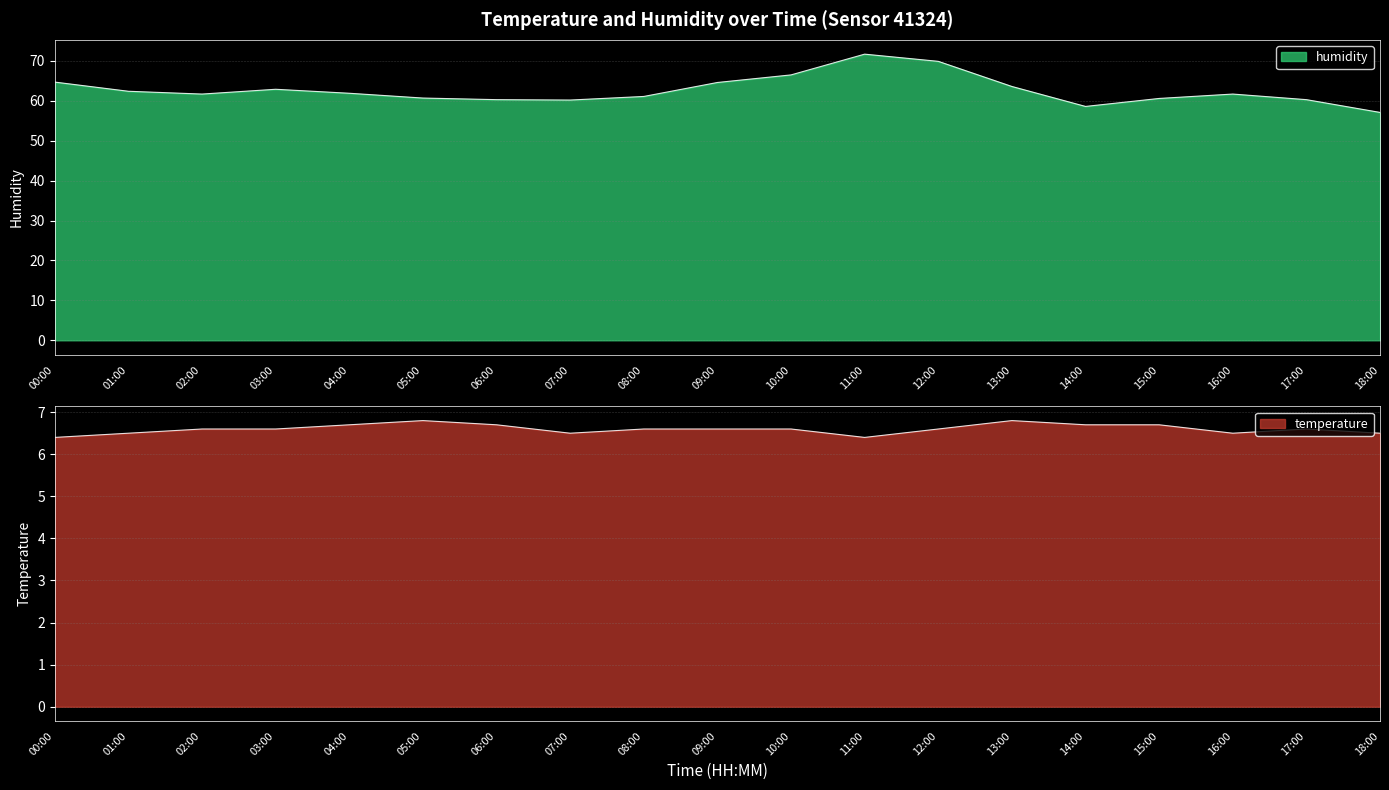

Read the humidity value at 13:00.

63.6